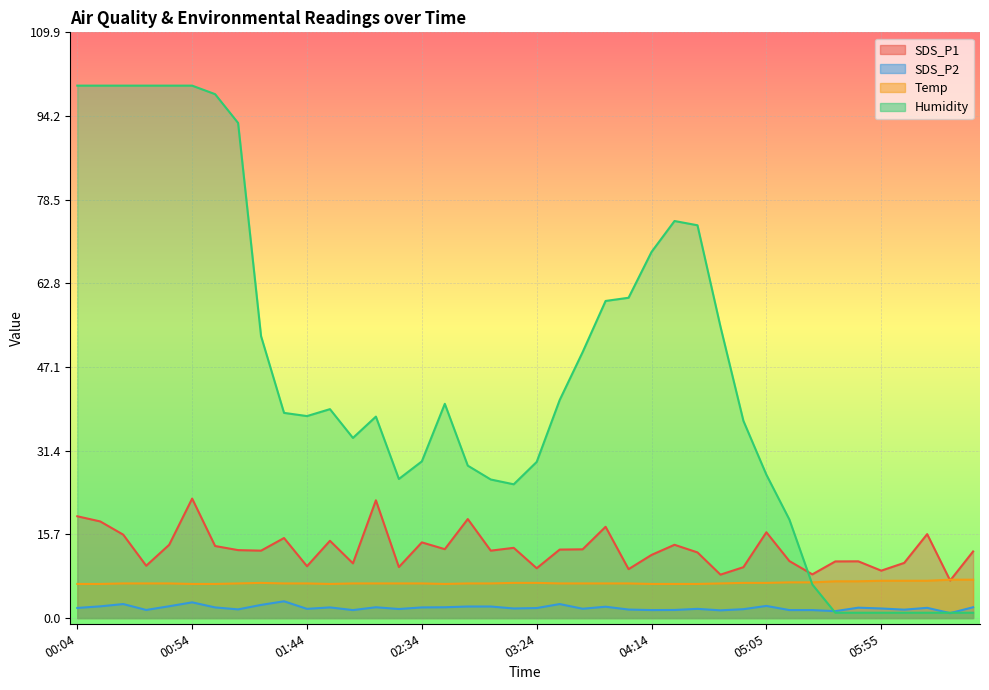

How many distinct data groups are displayed?

4